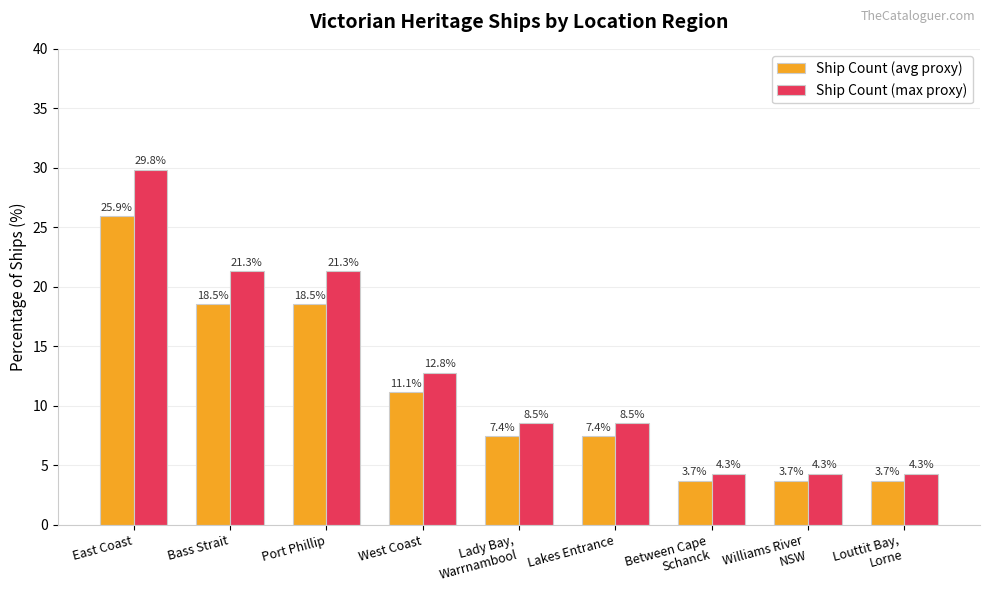

At which label does Ship Count (max proxy) reach its peak?

East Coast